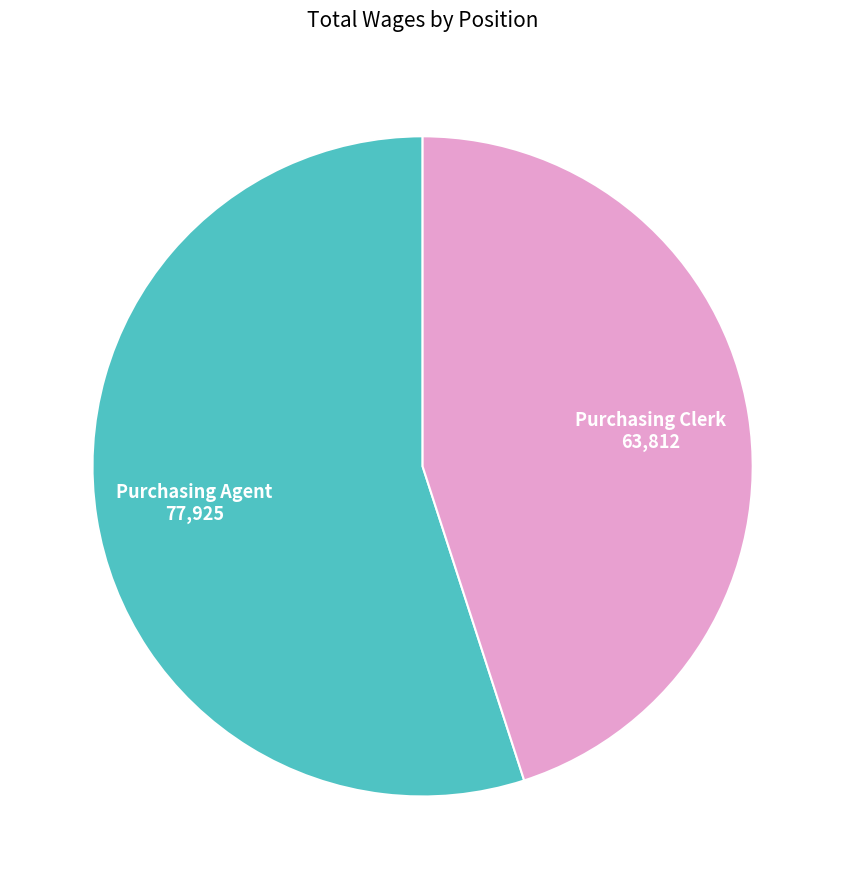

How many slices are in this pie chart?

2